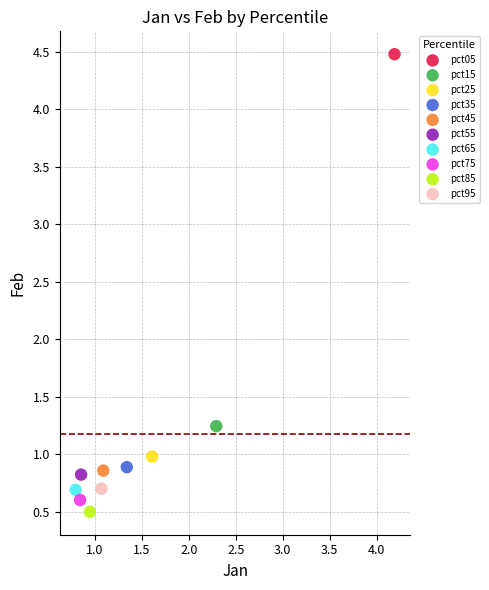

What are all the series names shown in the legend?

pct05, pct15, pct25, pct35, pct45, pct55, pct65, pct75, pct85, pct95